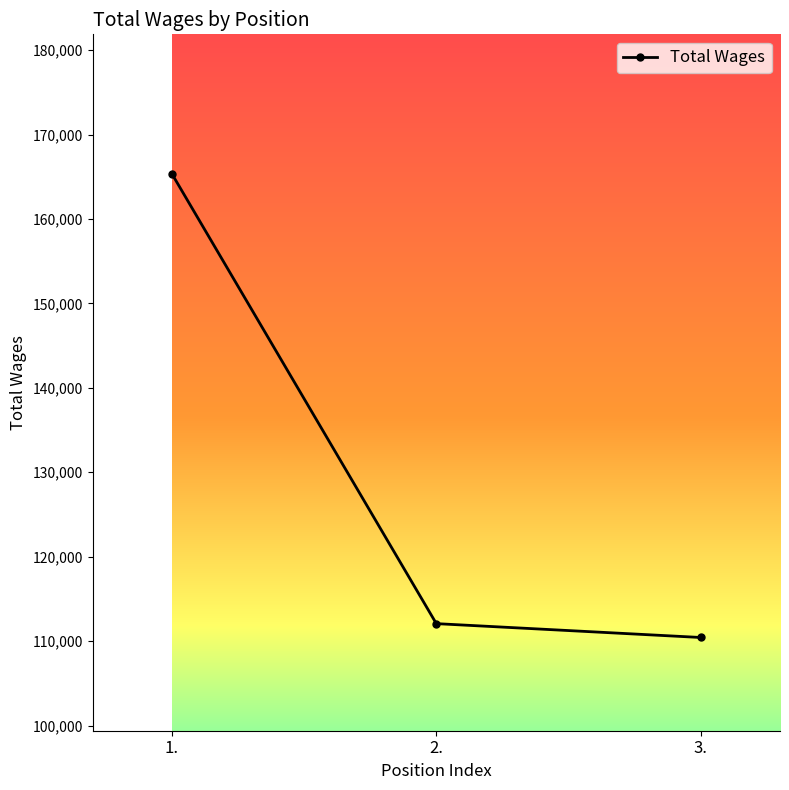

At which label does the data first exceed 112068?

1.